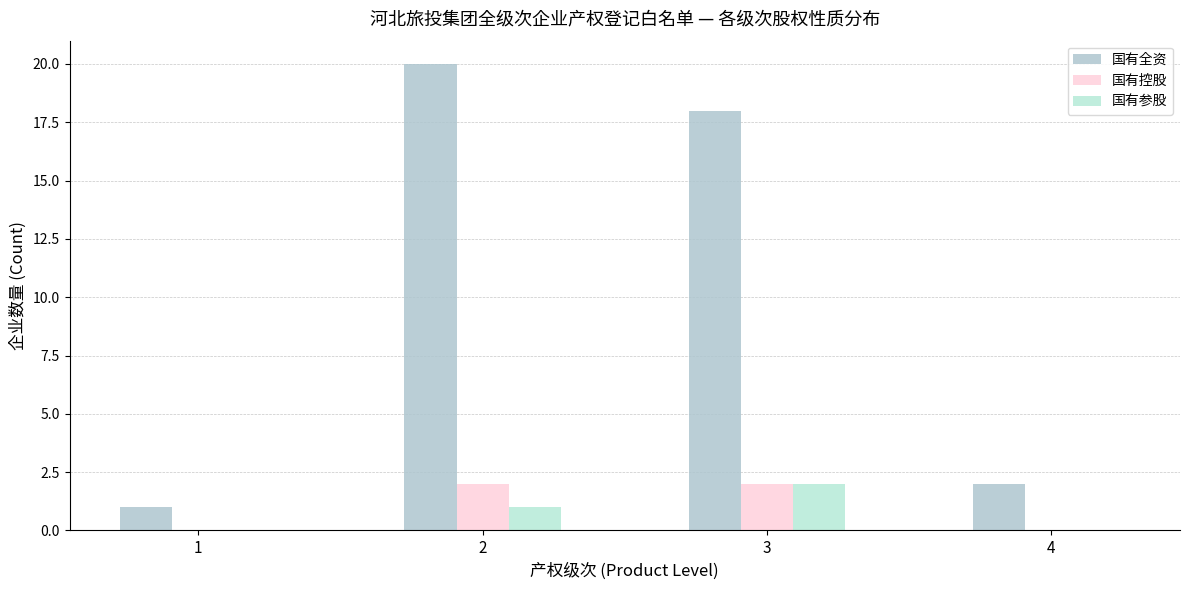

Which series has the largest range (max minus min)?

国有全资